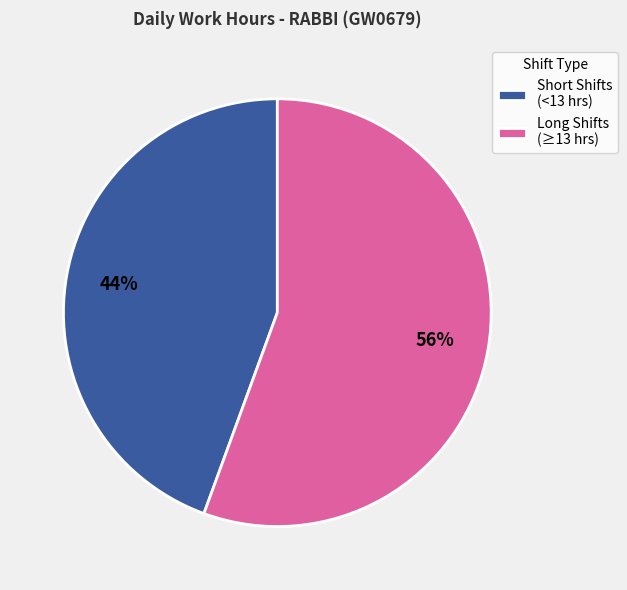

What is the smallest slice in the pie chart?

Short Shifts (<13 hrs)